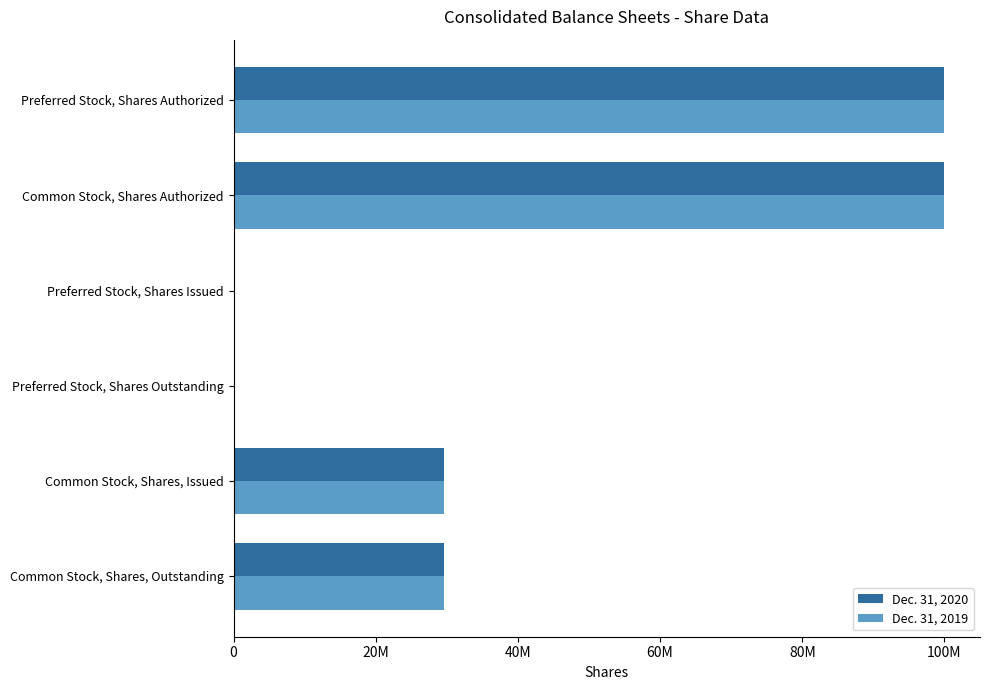

What are all the series names shown in the legend?

Dec. 31, 2020, Dec. 31, 2019